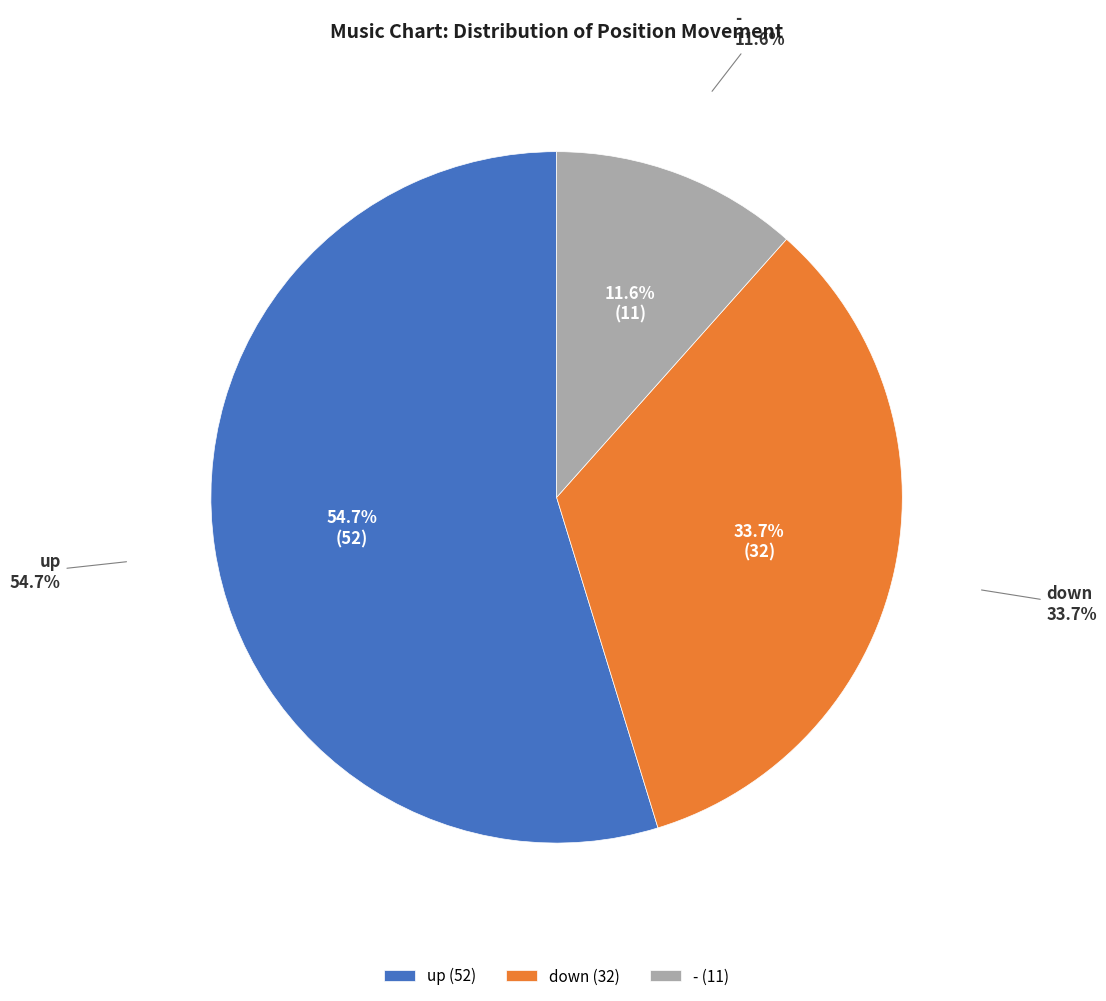

What percentage is the up slice, to the nearest percent?

55%